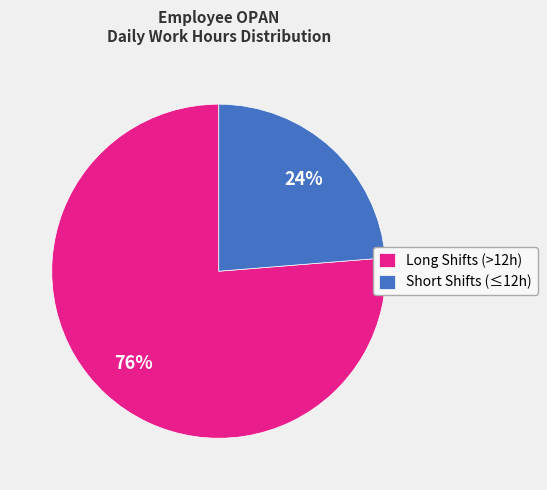

Rank the categories by value from lowest to highest.

Short Shifts (≤12h), Long Shifts (>12h)